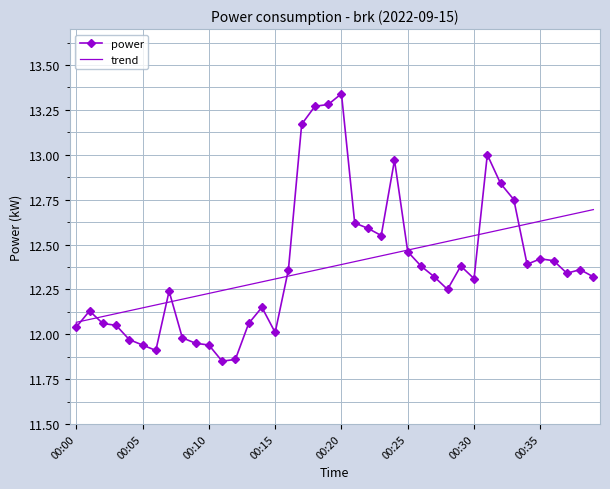

How many values in the power series are below 12?

8